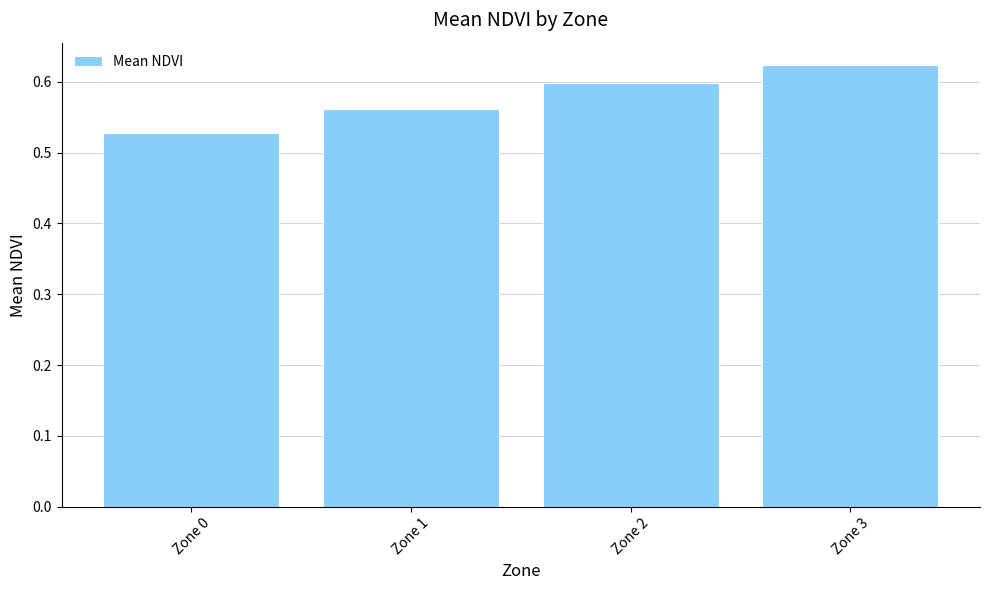

How many bars are there in total?

4